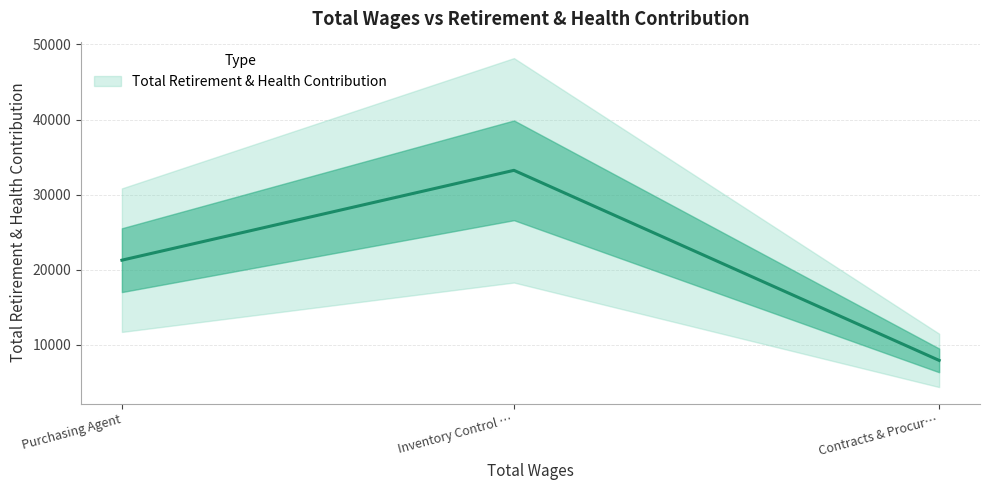

Where is the data nearest to the value 20565?

Purchasing Agent